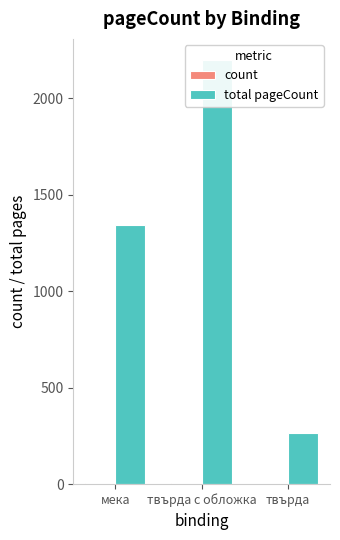

Reading left to right, extract all data points from this chart.

count: 5	3	1
total pageCount: 1342	2198	264